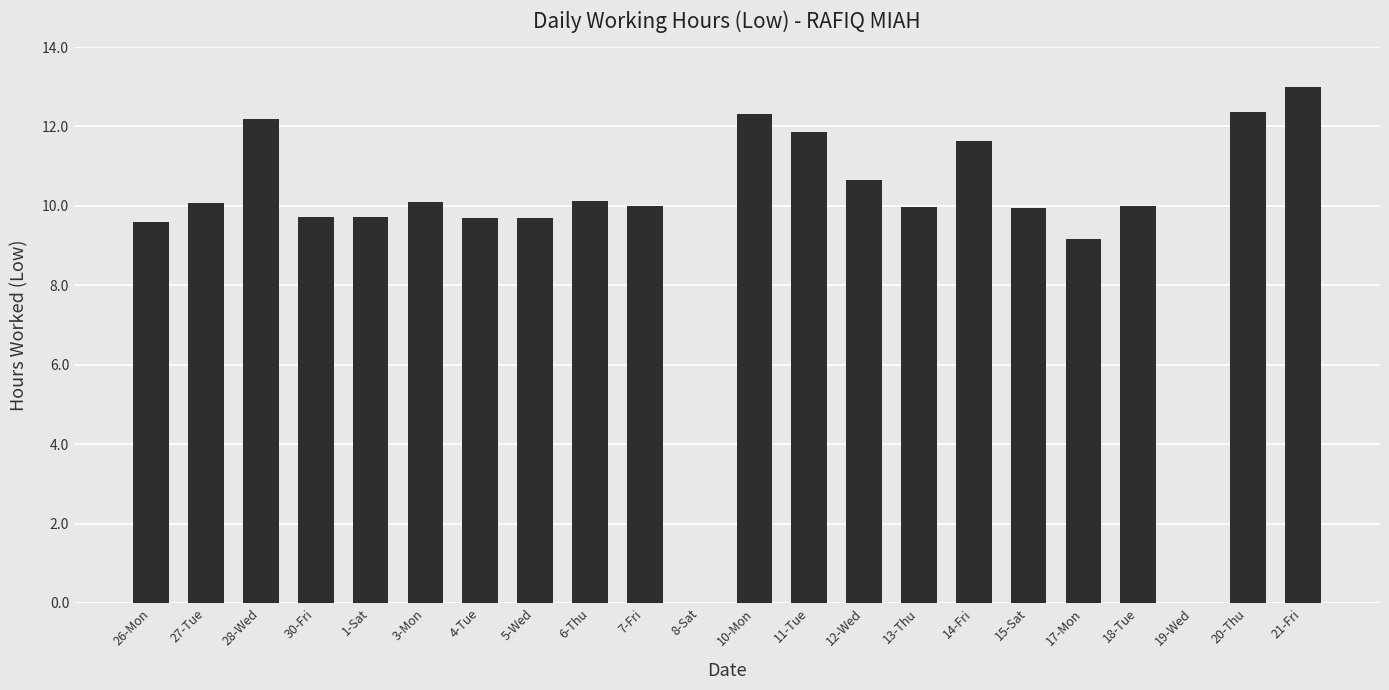

Are the bars grouped side by side (vs. stacked)?

No